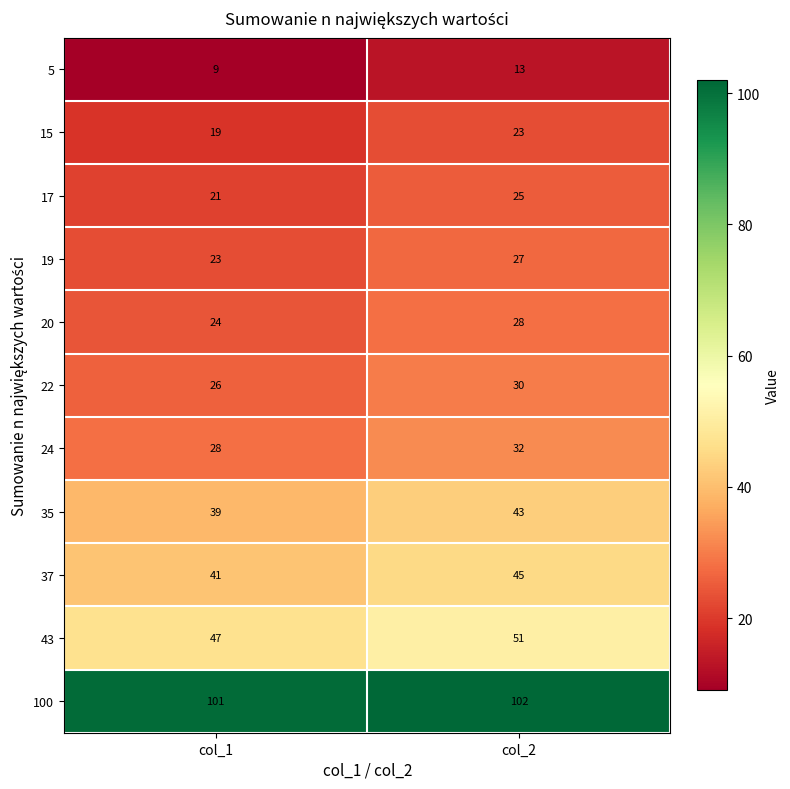

At how many categories does at least one series exceed 20?

2